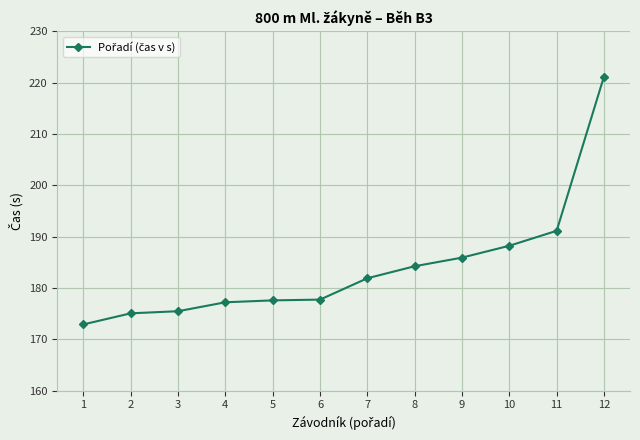

What is the value of the 6th point from the left?

177.7